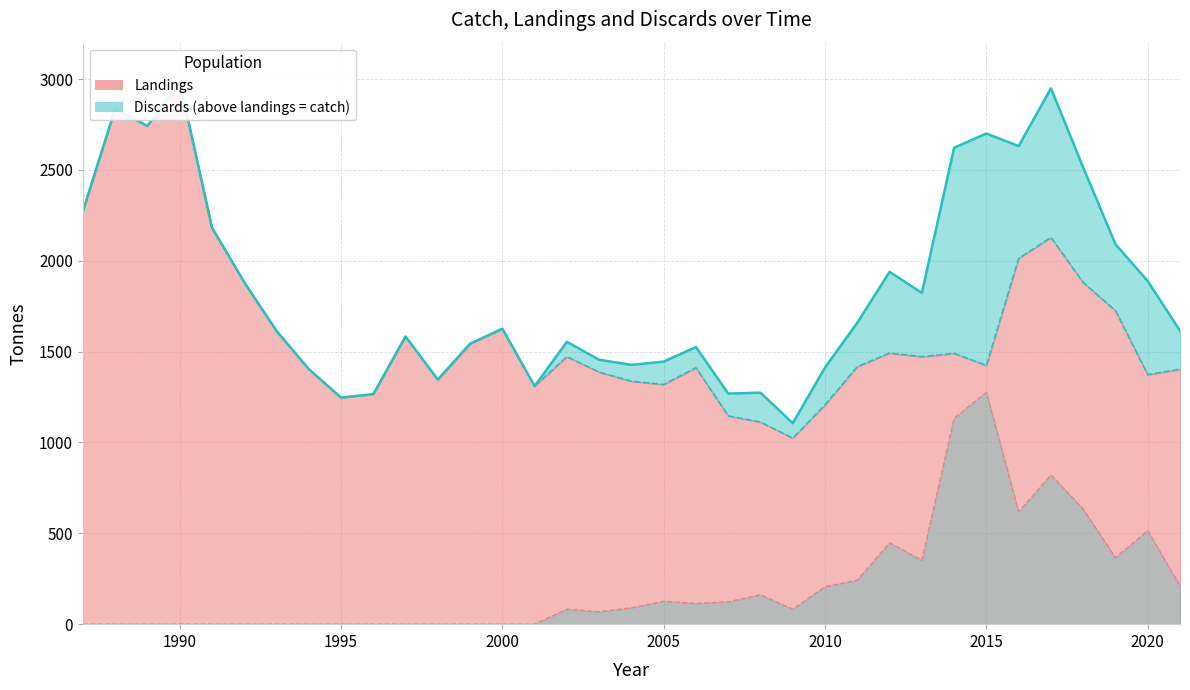

Is the value of landings line at 33 greater than the value of discards line at 22?

Yes